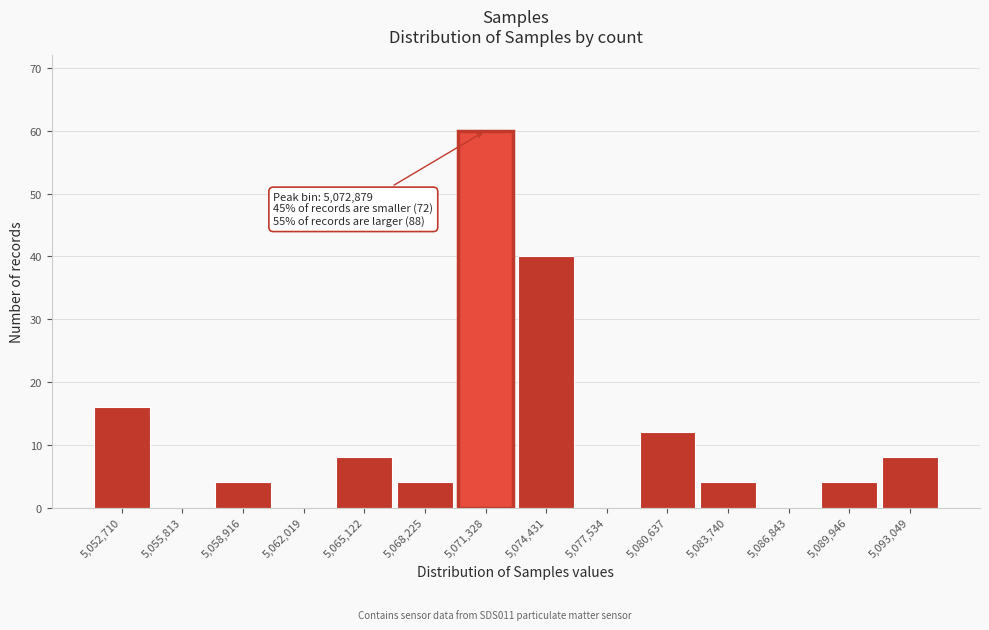

Reading right to left, list all the values displayed in this chart.

5,093,049=8	5,089,946=4	5,086,843=0	5,083,740=4	5,080,637=12	5,077,534=0	5,074,431=40	5,071,328=60	5,068,225=4	5,065,122=8	5,062,019=0	5,058,916=4	5,055,813=0	5,052,710=16